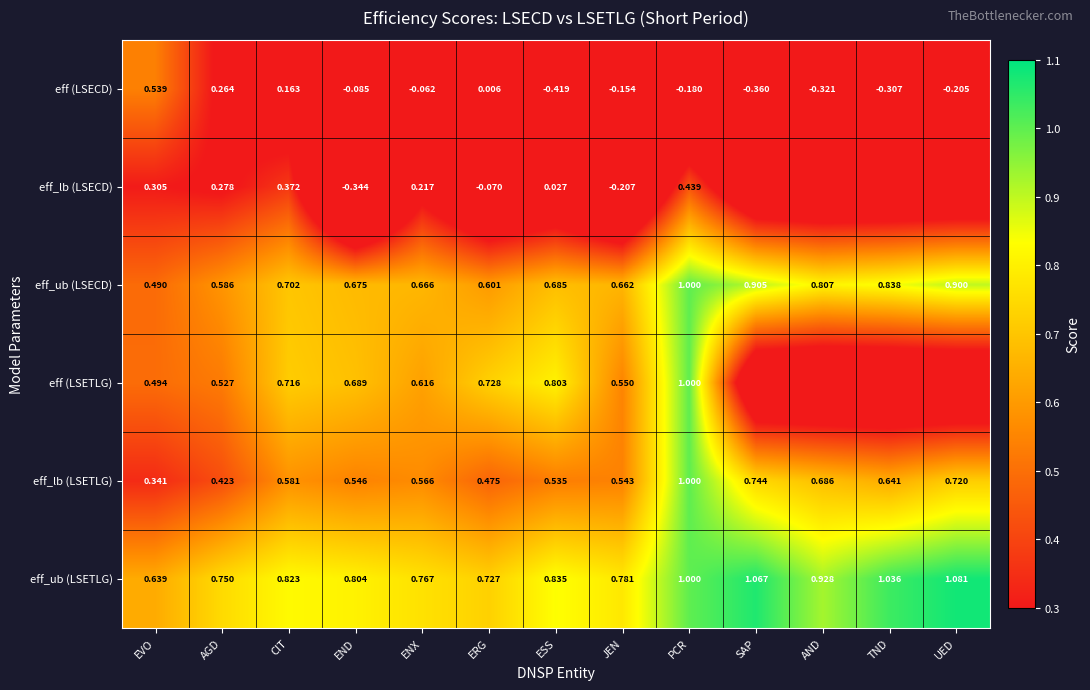

Is the value of eff_lb (LSETLG) at CIT greater than the value of eff_lb (LSECD) at CIT?

Yes